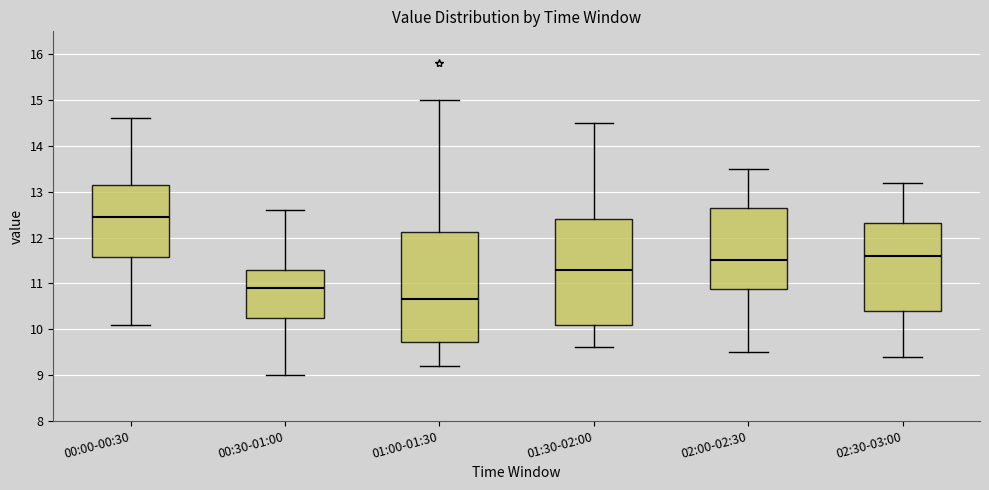

Which box's median line is the lowest?

01:00-01:30